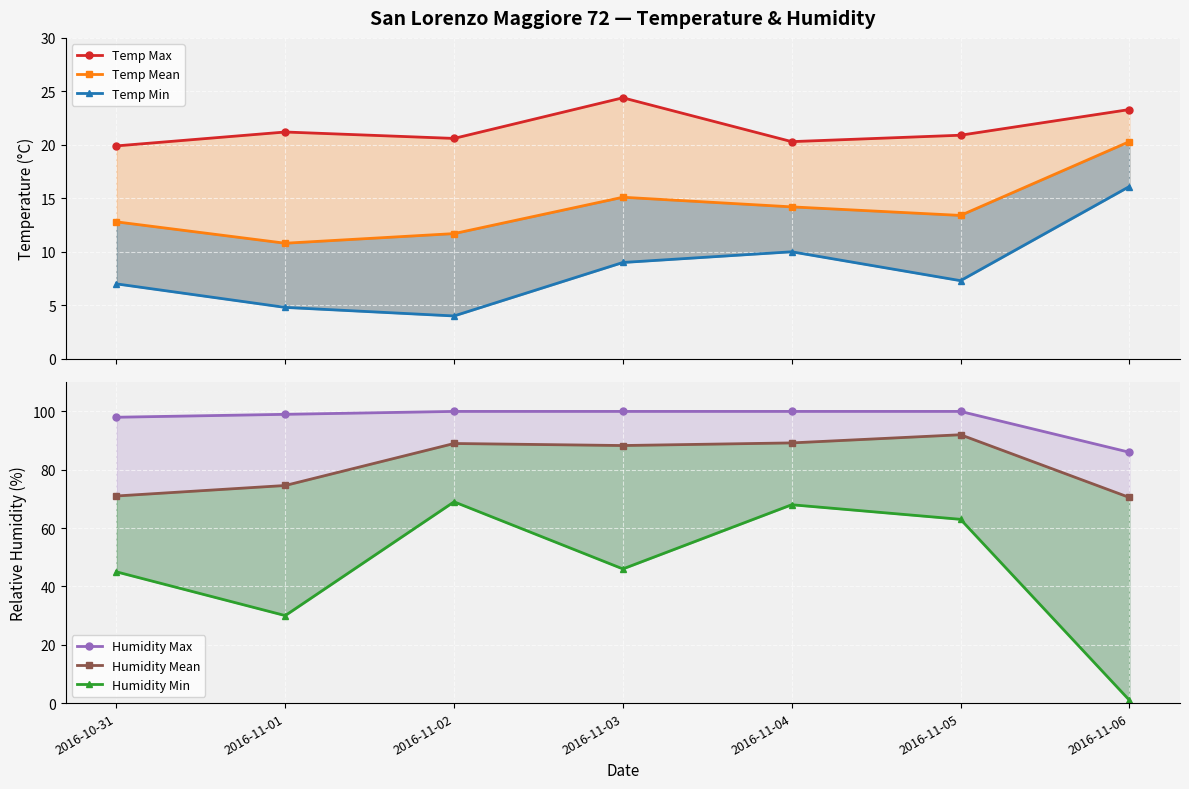

True or false: Humidity Max and Humidity Mean cross at least once.

False